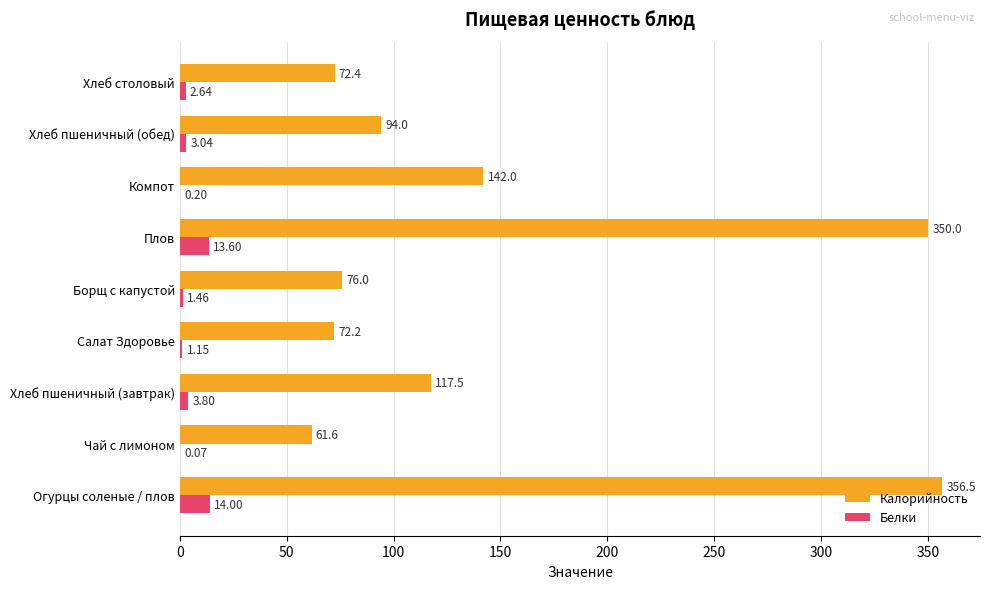

Which series has the largest total across all categories?

Калорийность